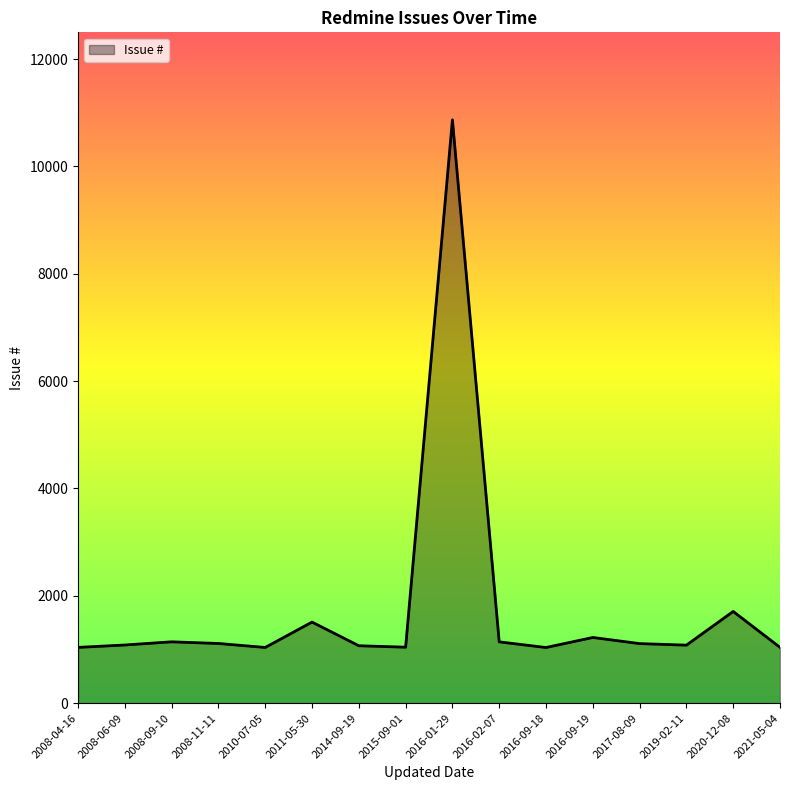

True or false: the data shows 1562 at 2016-09-18.

False